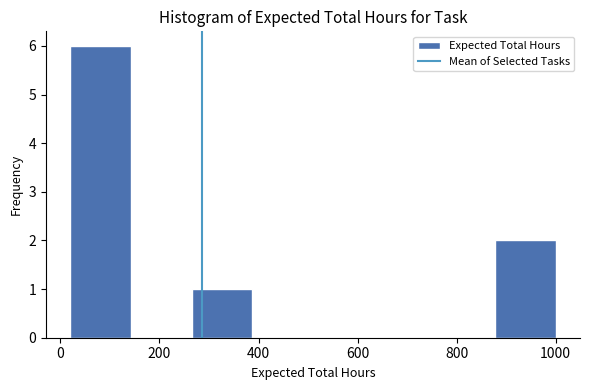

Reading left to right, transcribe this chart: for each bar, give the range it covers on the x-axis and its height. Neither the bar edges nor the heights are printed on the chart, so give them approximately, as read against the axes.

20 to 140: 6
140 to 260: 0
260 to 380: 1
380 to 520: 0
520 to 640: 0
640 to 760: 0
760 to 880: 0
880 to 1000: 2